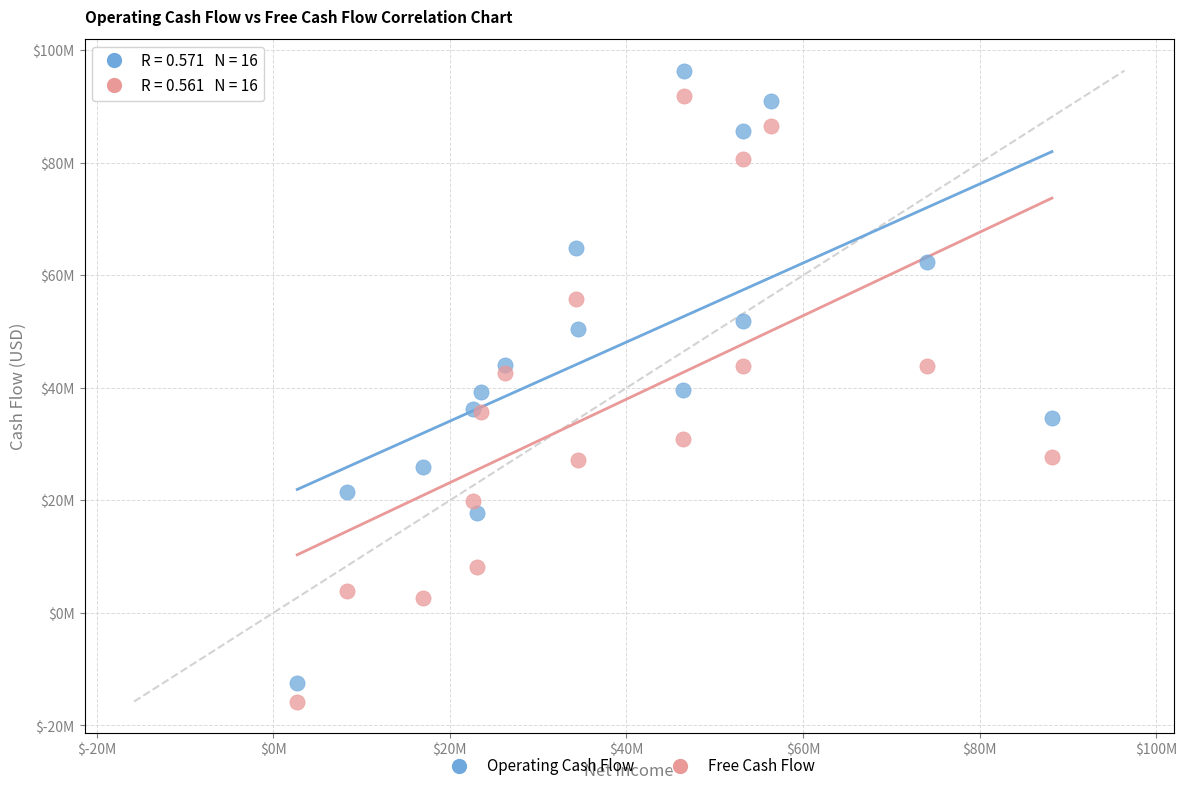

What are all the series names shown in the legend?

Operating Cash Flow, Free Cash Flow